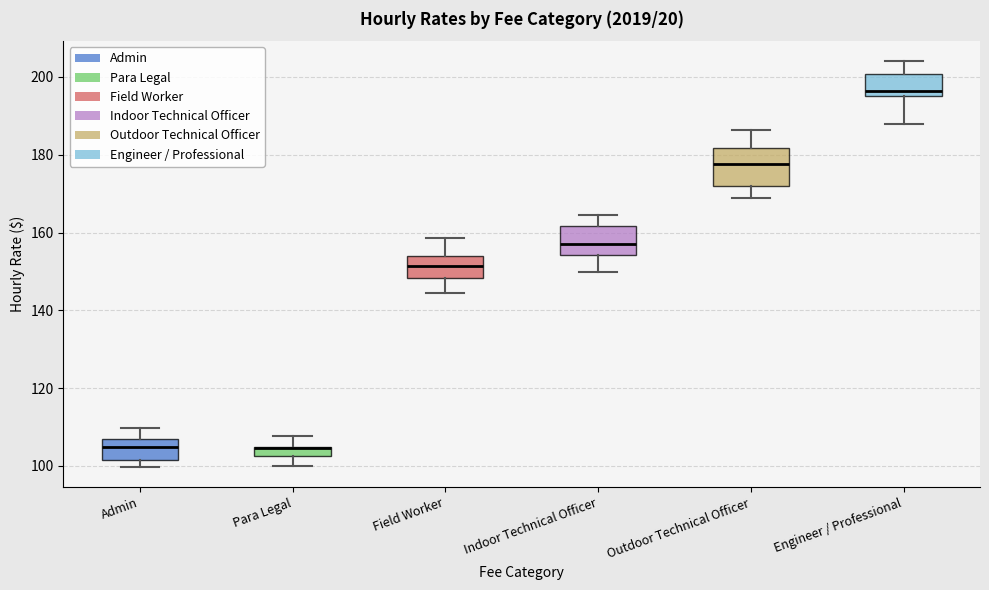

Comparing the boxes themselves (not the whiskers), which one is the tallest?

Outdoor Technical Officer